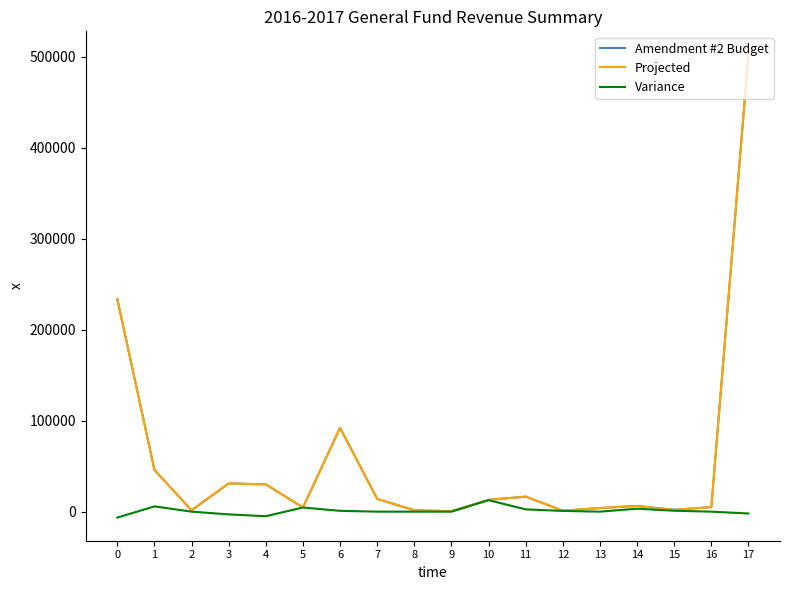

How many lines are shown in the chart?

3